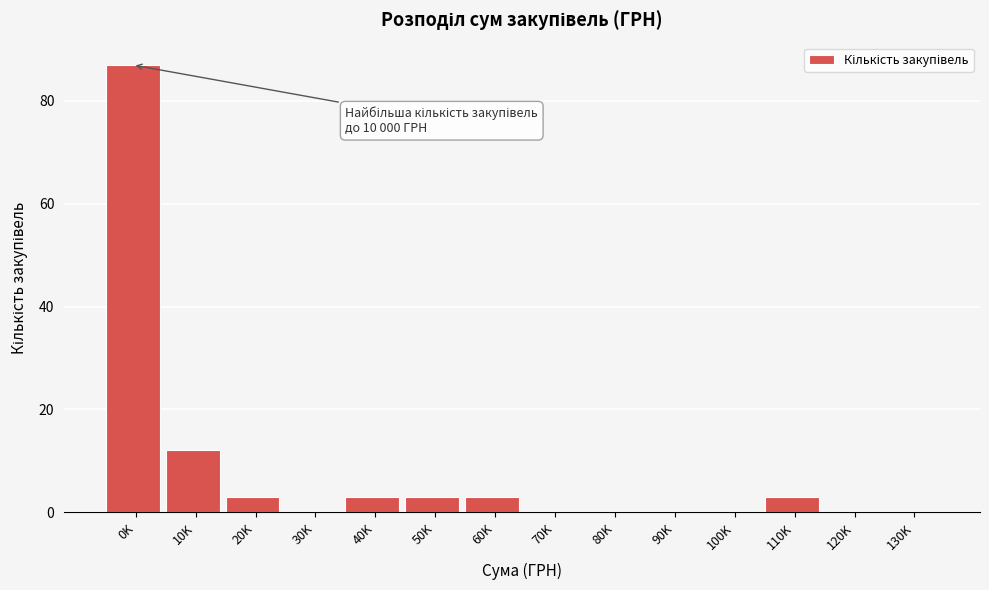

Reading right to left, extract all data points from this chart.

130K=0	120K=0	110K=3	100K=0	90K=0	80K=0	70K=0	60K=3	50K=3	40K=3	30K=0	20K=3	10K=12	0K=87